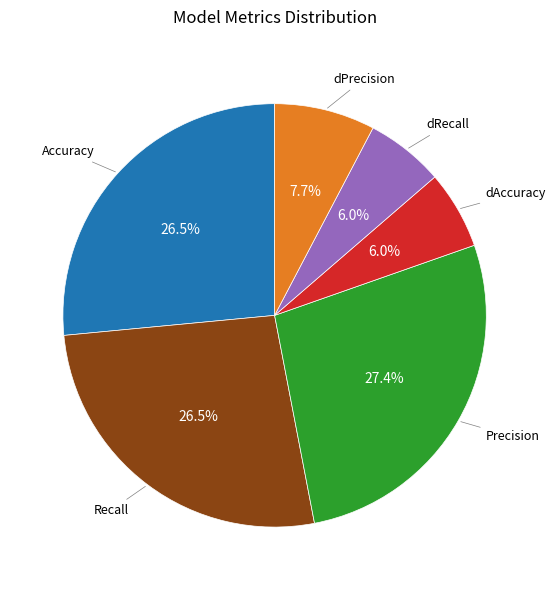

What is the largest slice in the pie chart?

Precision